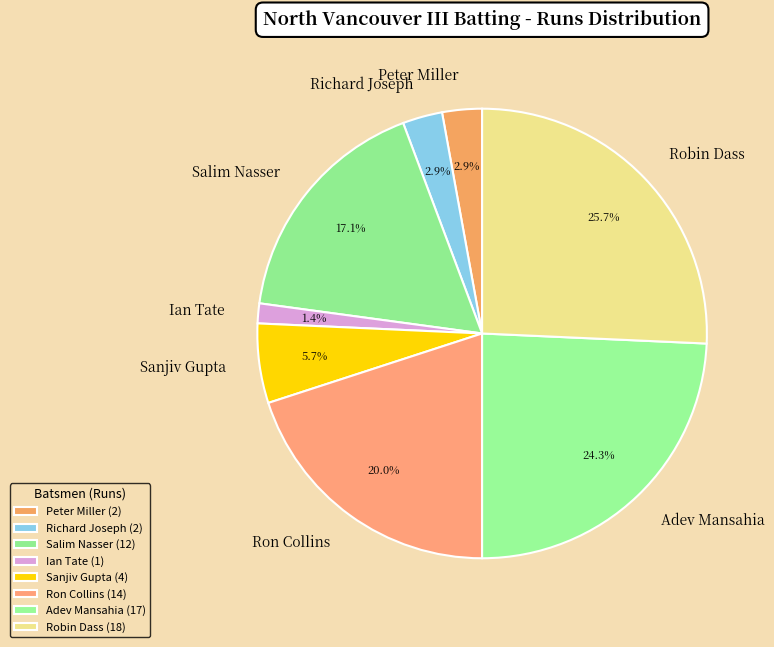

What is the ratio of the value at Richard Joseph to the value at Salim Nasser?

0.2